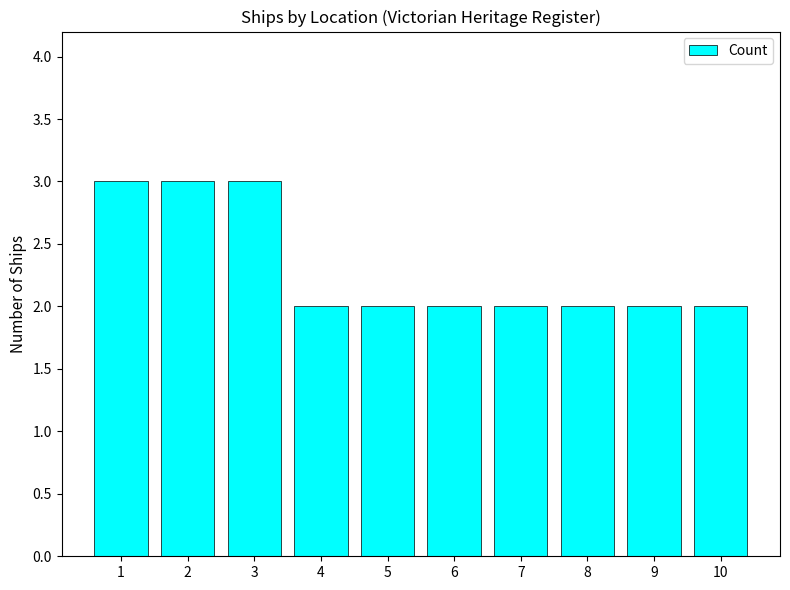

What is the difference between the second highest and minimum values?

1